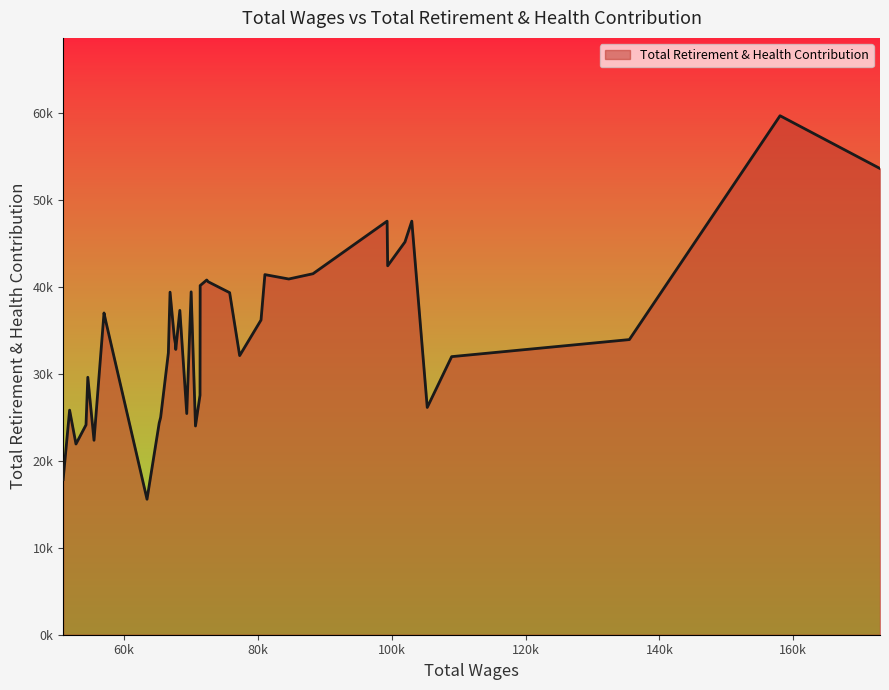

What is the sum of all values?

1370877